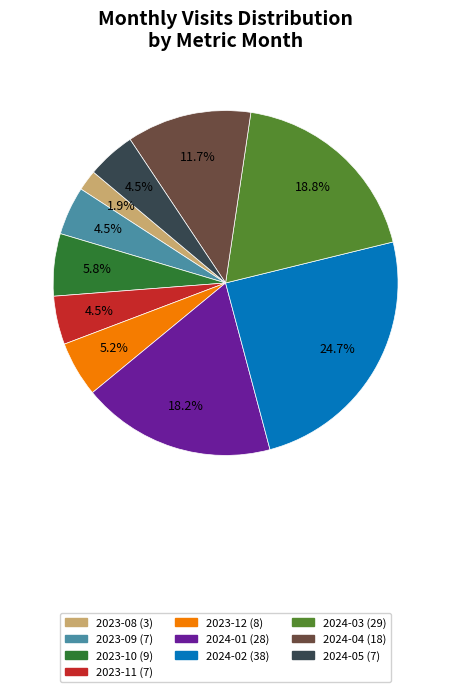

Count the number of slices in the pie.

10